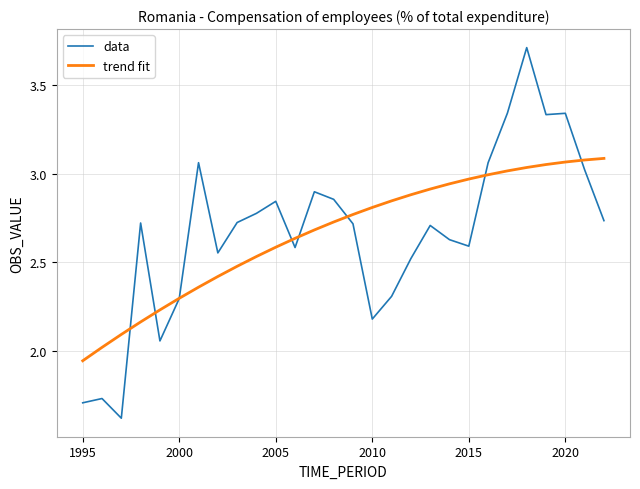

Rank the series by their maximum value, from lowest to highest.

trend fit, data